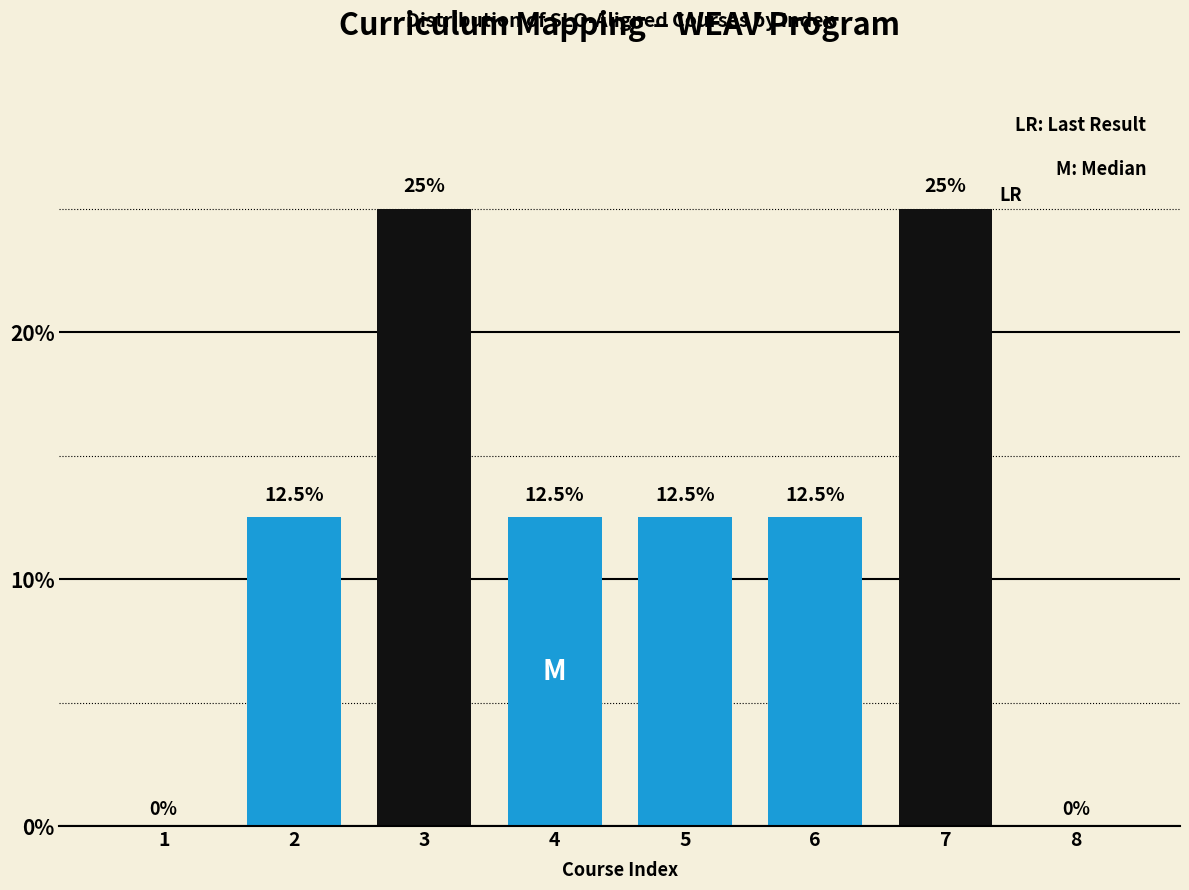

Reading left to right, what are all the values shown in this chart?

1=0.0	2=12.5	3=25.0	4=12.5	5=12.5	6=12.5	7=25.0	8=0.0